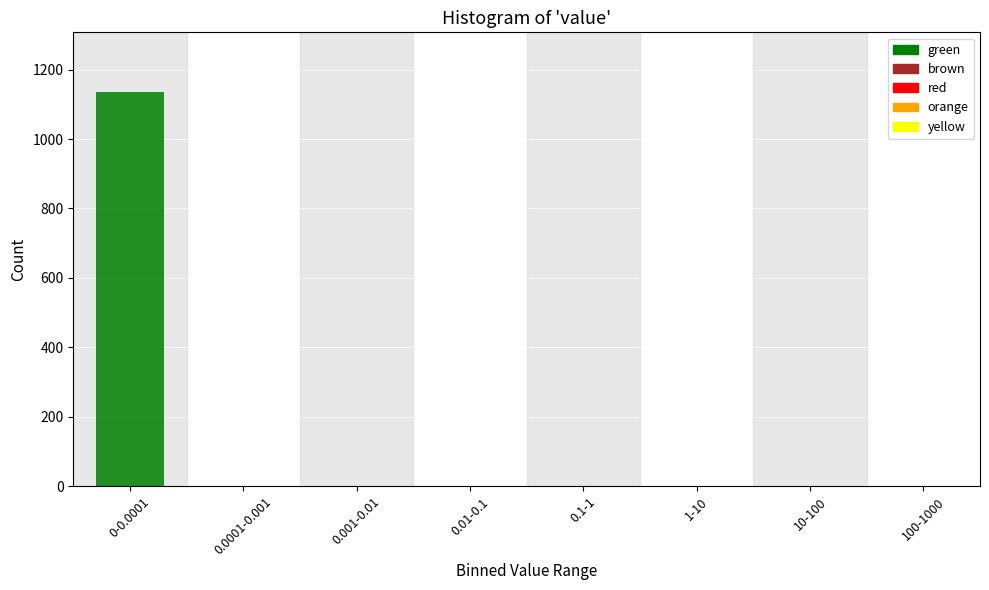

Reading right to left, extract all data points from this chart.

100-1000=0	10-100=0	1-10=0	0.1-1=0	0.01-0.1=0	0.001-0.01=0	0.0001-0.001=0	0-0.0001=1136